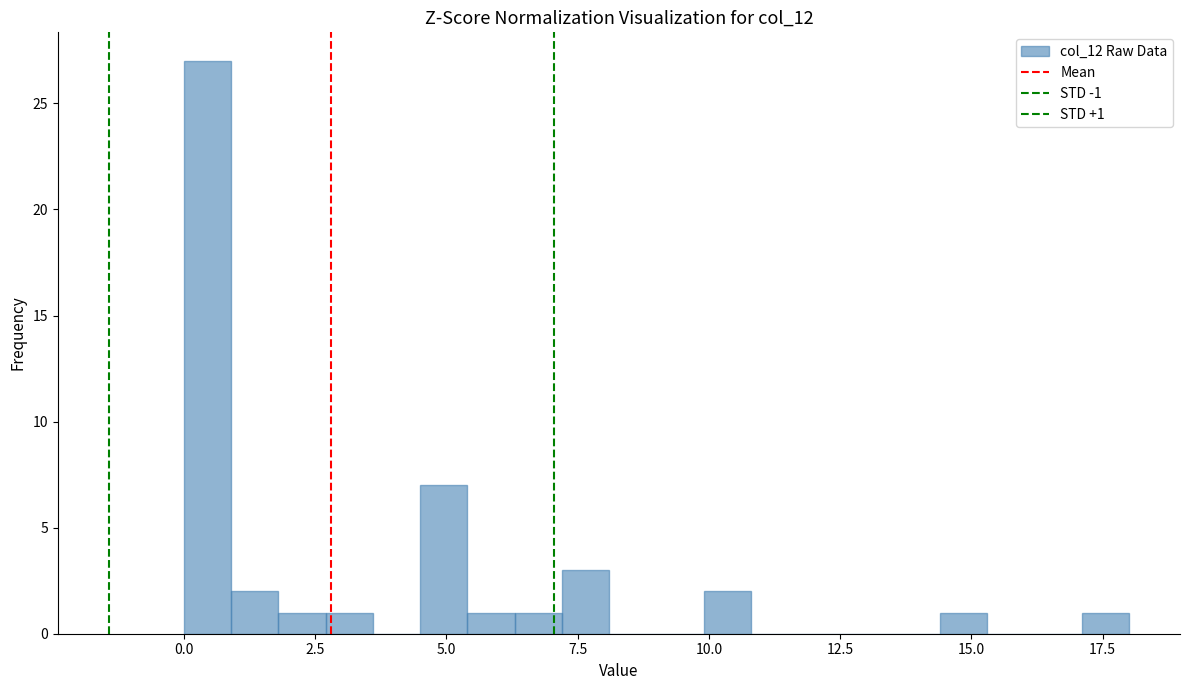

Read against the x-axis, roughly where is the centre of the tallest bar?

0.5